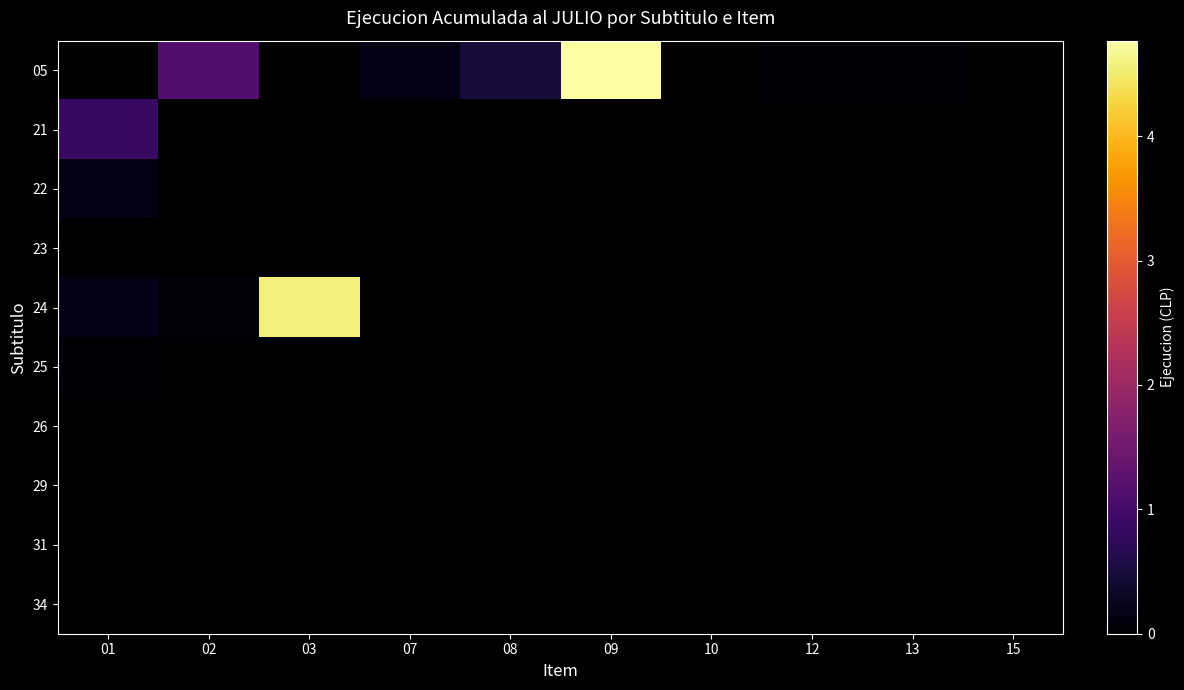

Rank the series by their maximum value, from lowest to highest.

26, 29, 31, 34, 23, 25, 22, 21, 24, 05